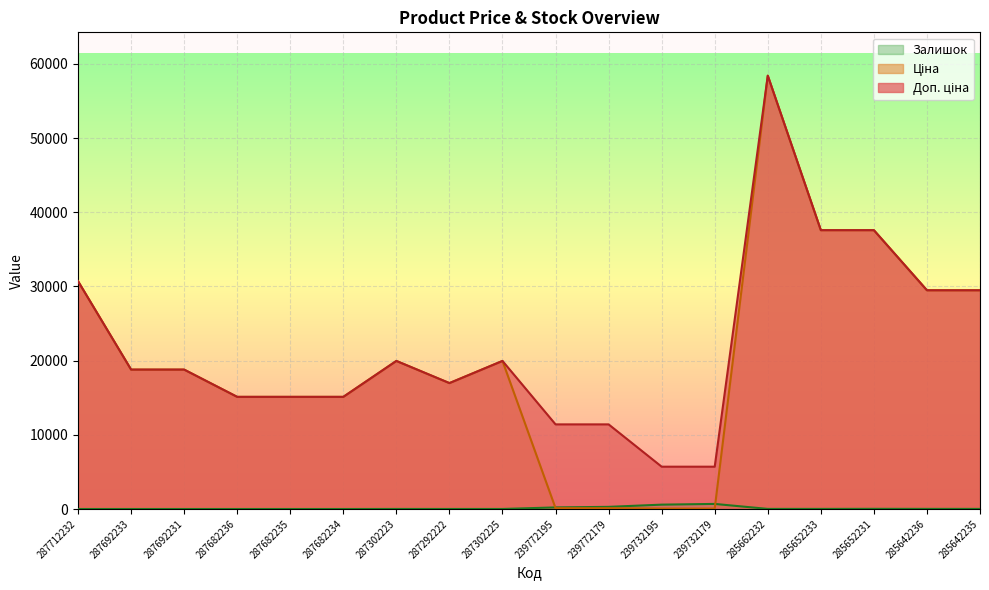

What is the label of the 11th point from the right?

287292222